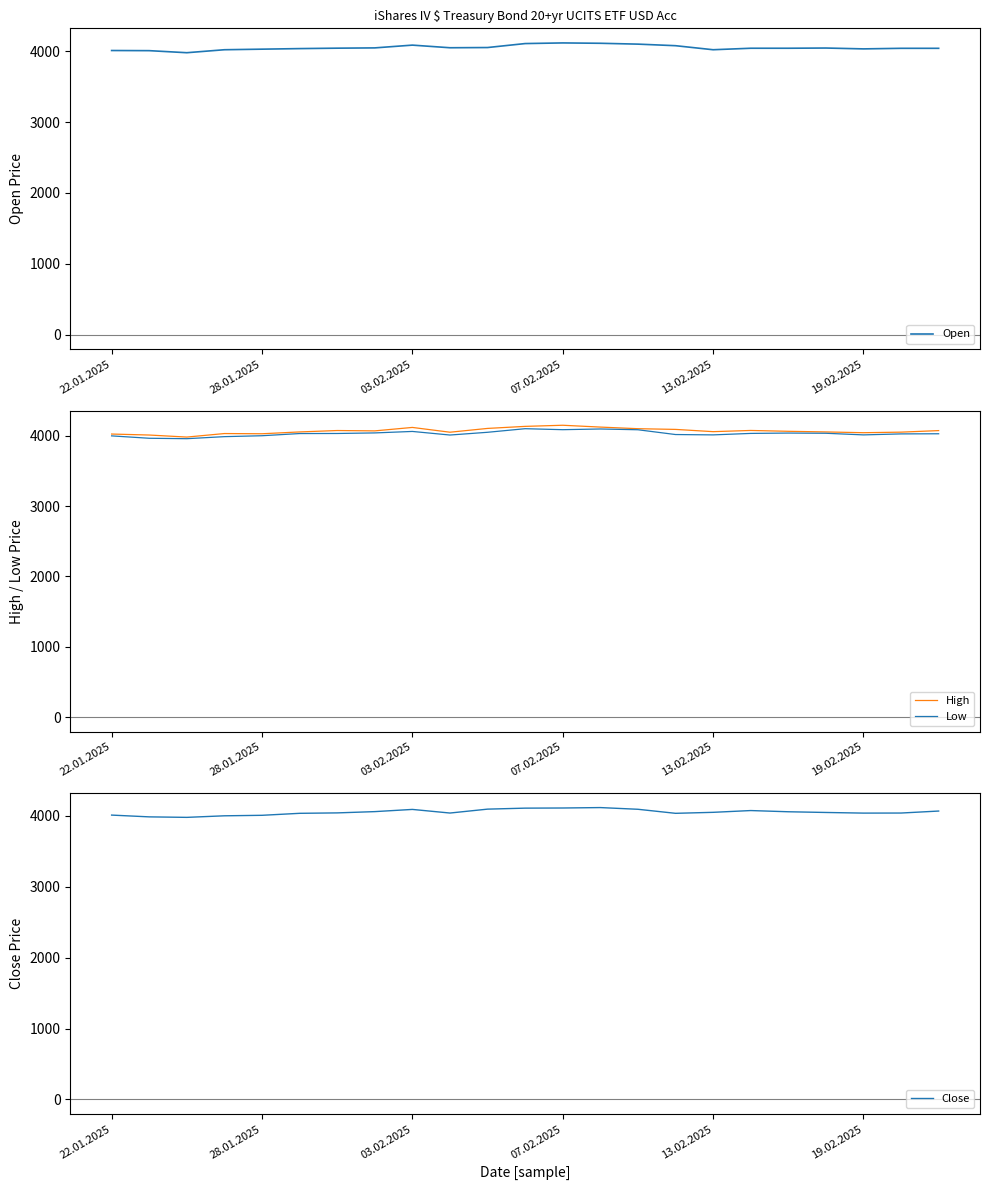

At which label does High first exceed 4063?

6